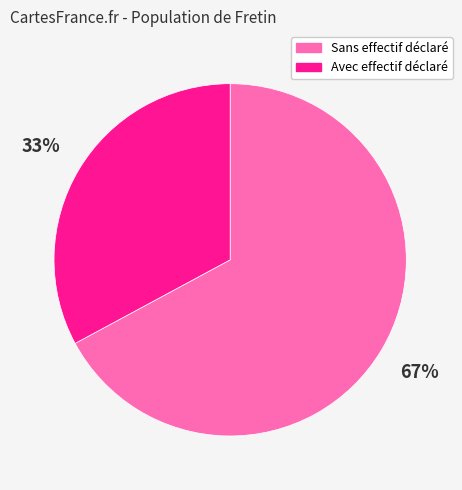

Does any single category account for the majority?

Yes